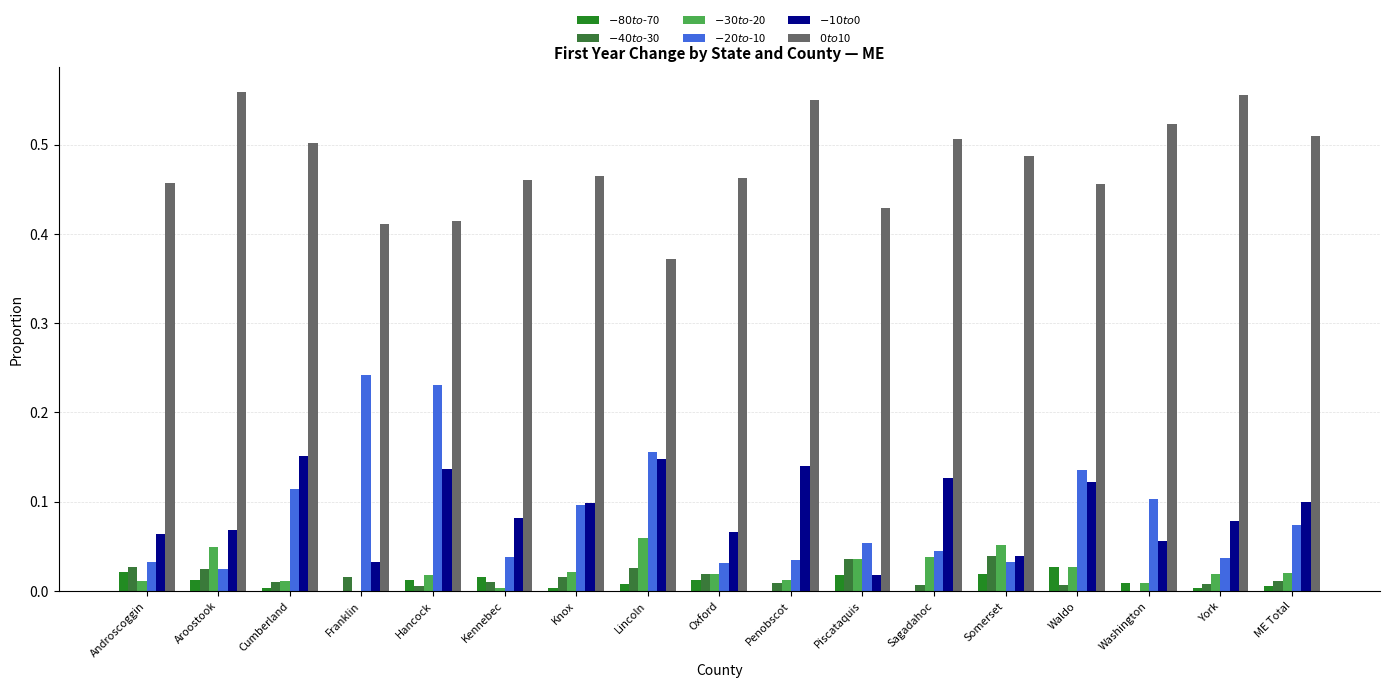

What is the label of the 8th bar from the left?

Lincoln